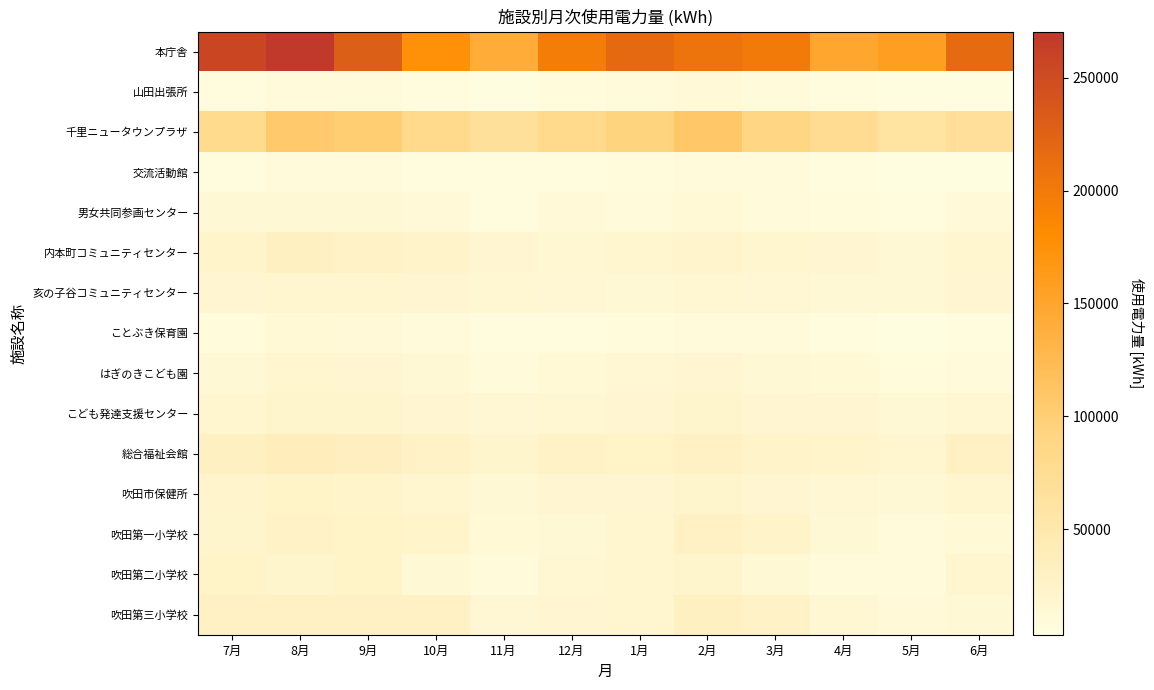

What is the greatest value displayed?

270484